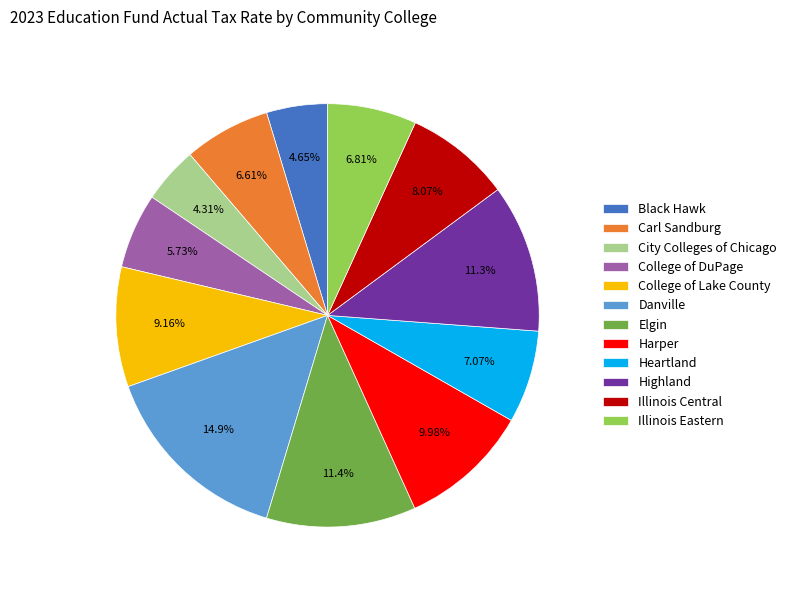

To the nearest percent, what percentage of the pie is Danville?

15%